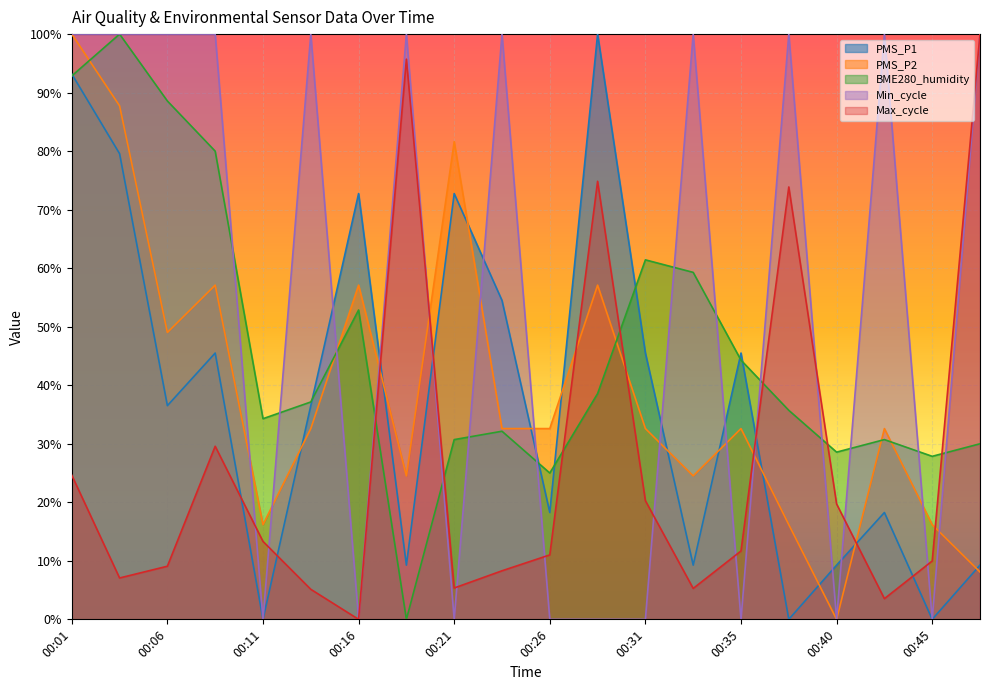

Does the chart display data point markers on the line(s)?

No